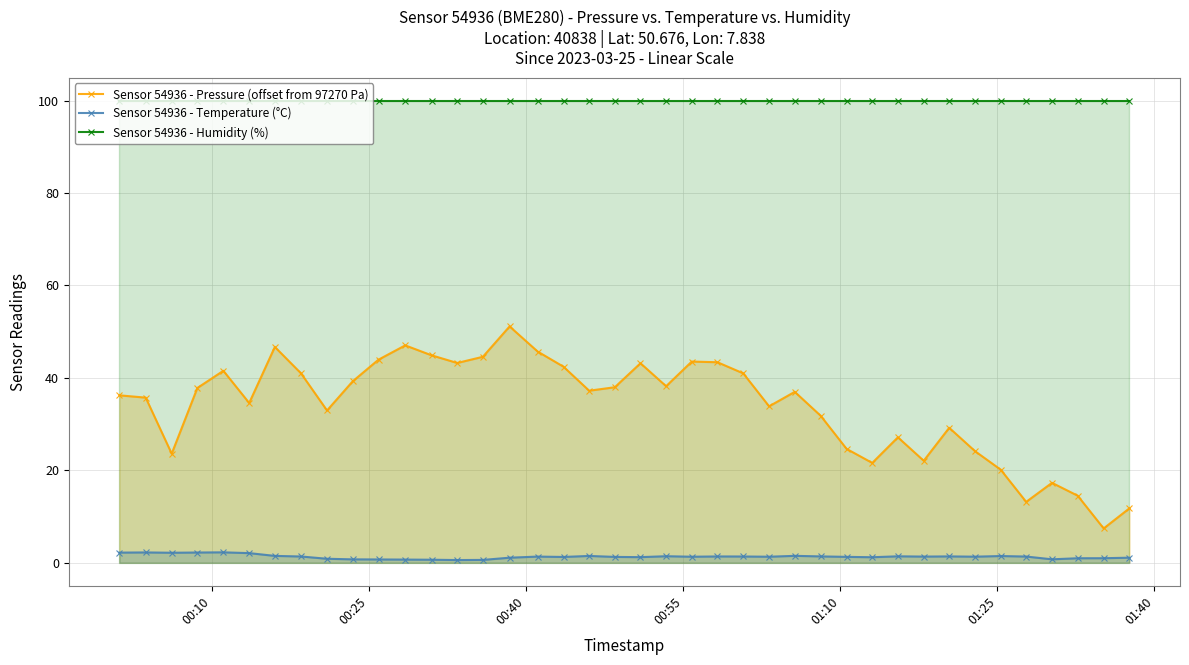

True or false: Sensor 54936 - Humidity (%) and Sensor 54936 - Temperature (°C) cross at least once.

False